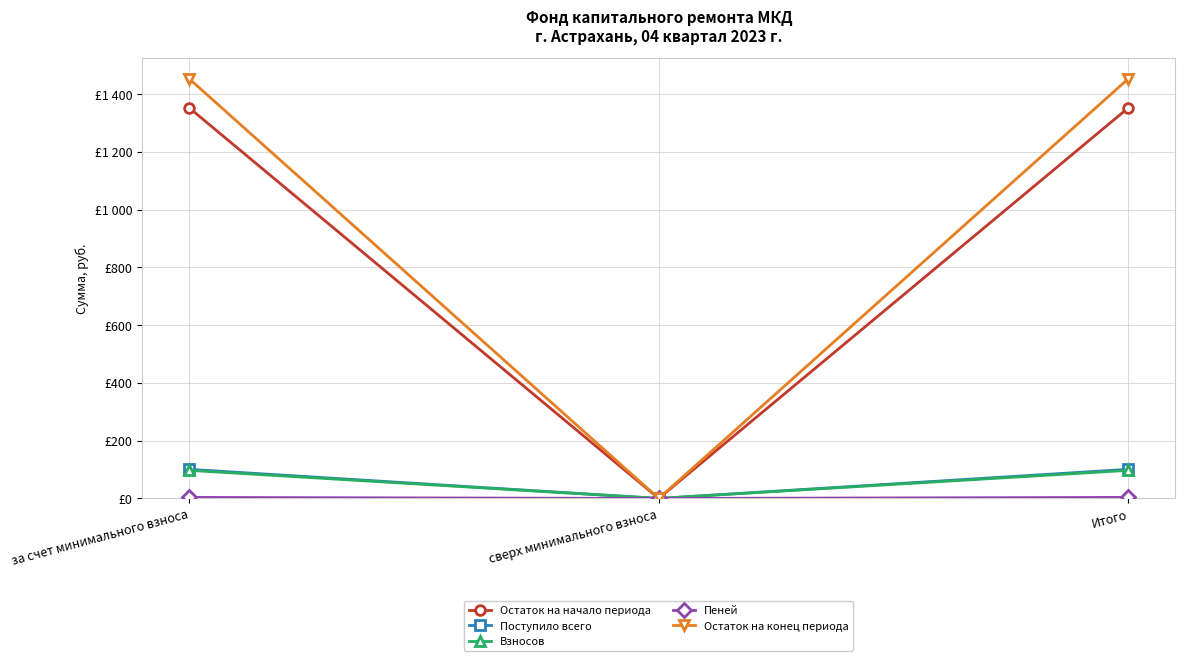

What is the label of the 3rd point from the left?

Итого